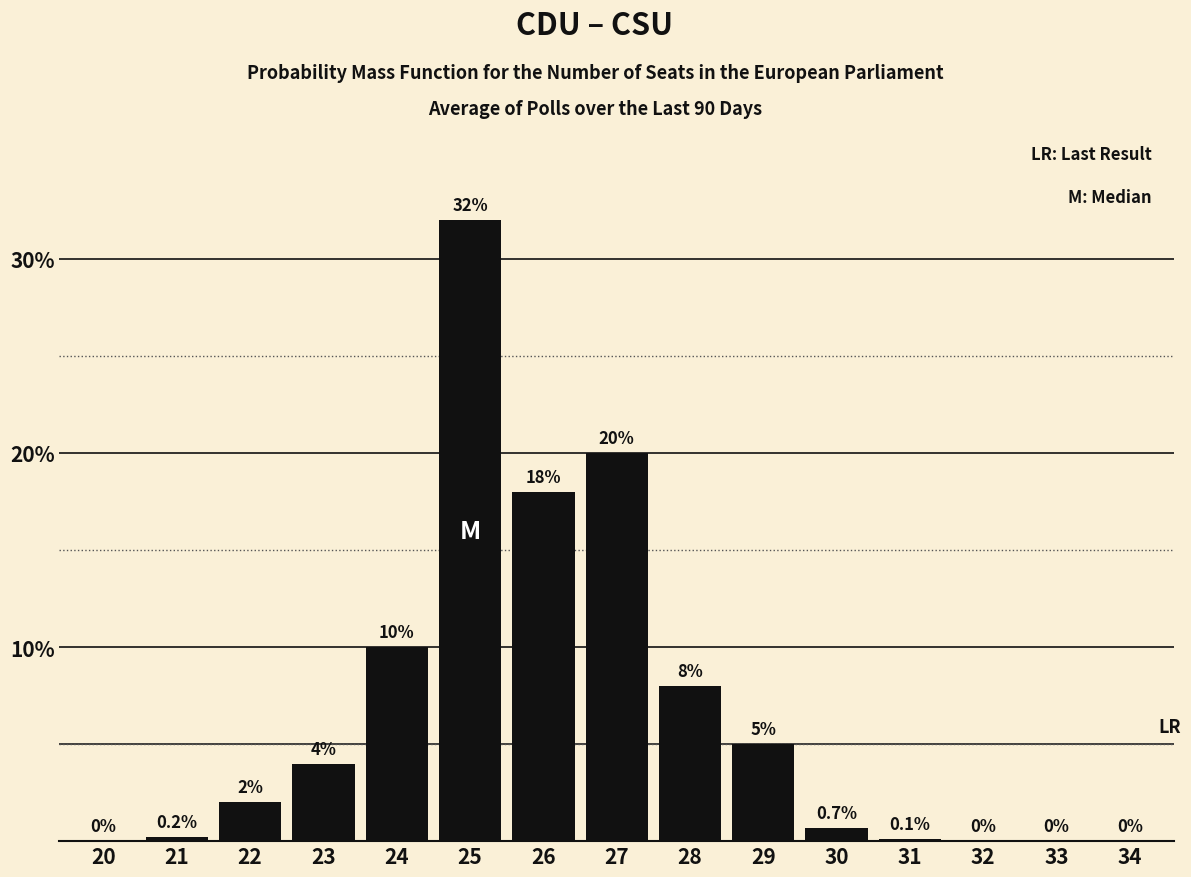

Reading right to left, what are all the values shown in this chart?

34=0.0	33=0.0	32=0.0	31=0.1	30=0.7	29=5.0	28=8.0	27=20.0	26=18.0	25=32.0	24=10.0	23=4.0	22=2.0	21=0.2	20=0.0